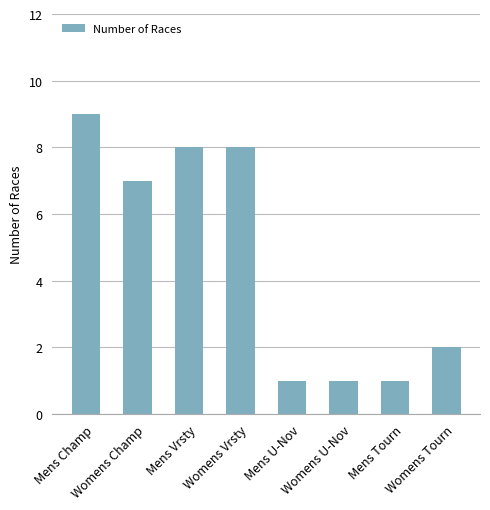

What is the average value?

5